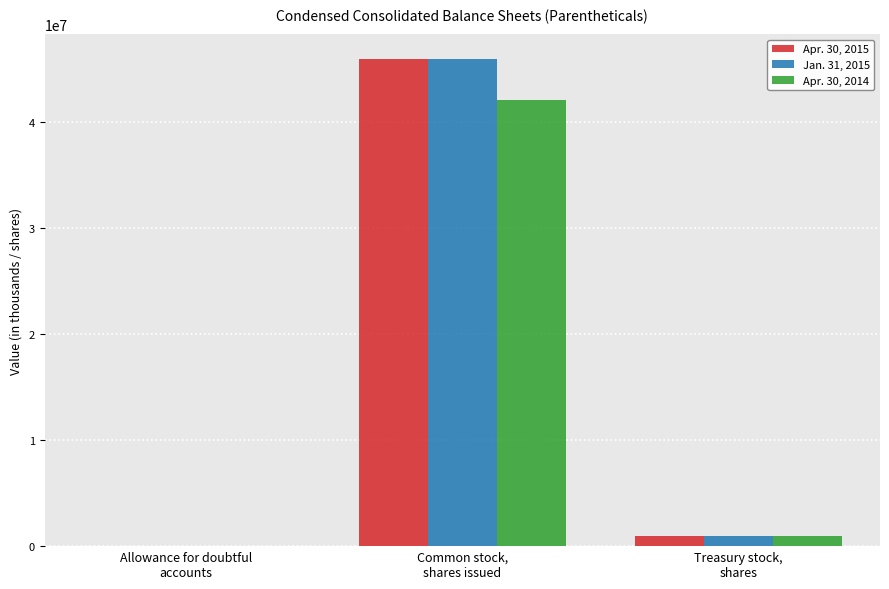

Is the value of Apr. 30, 2014 at Common stock,
shares issued greater than the value of Apr. 30, 2015 at Treasury stock,
shares?

Yes